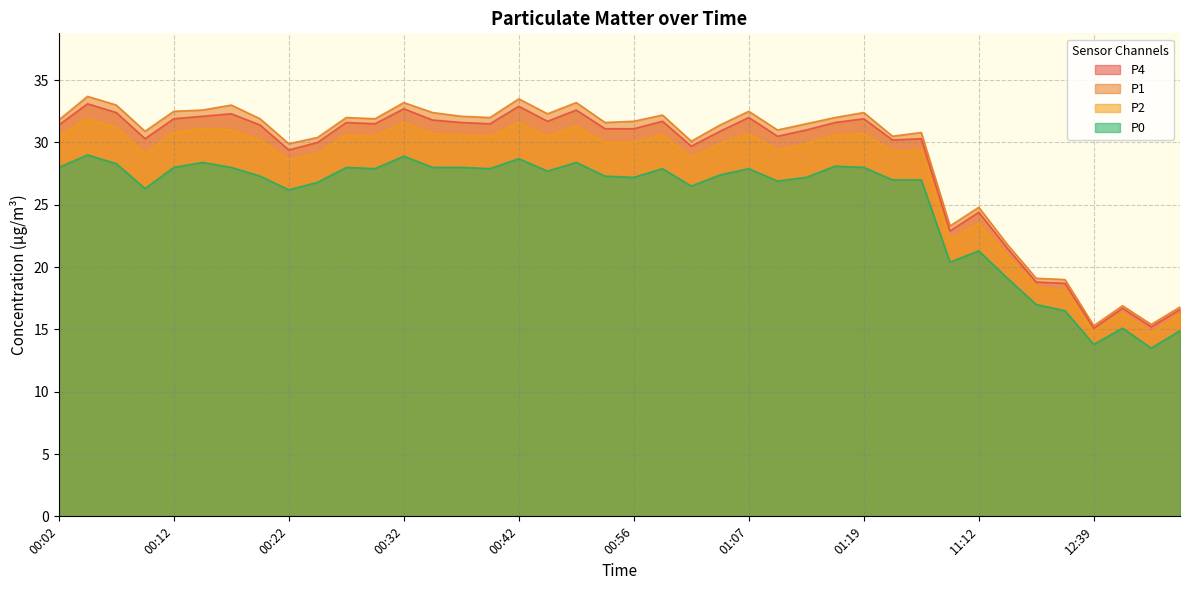

What is the value of the P1 point at the 16th from the left?

32.0